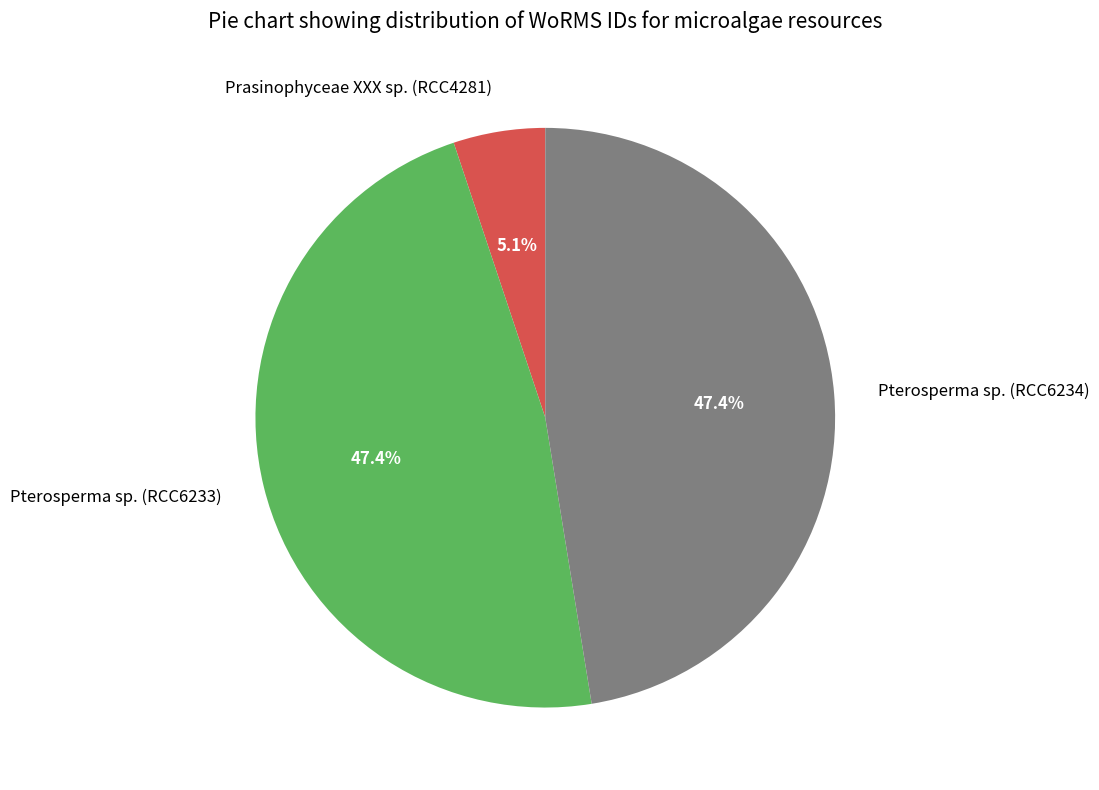

Approximately how many times larger is the value at Pterosperma sp. (RCC6233) compared to Prasinophyceae XXX sp. (RCC4281)?

9.3